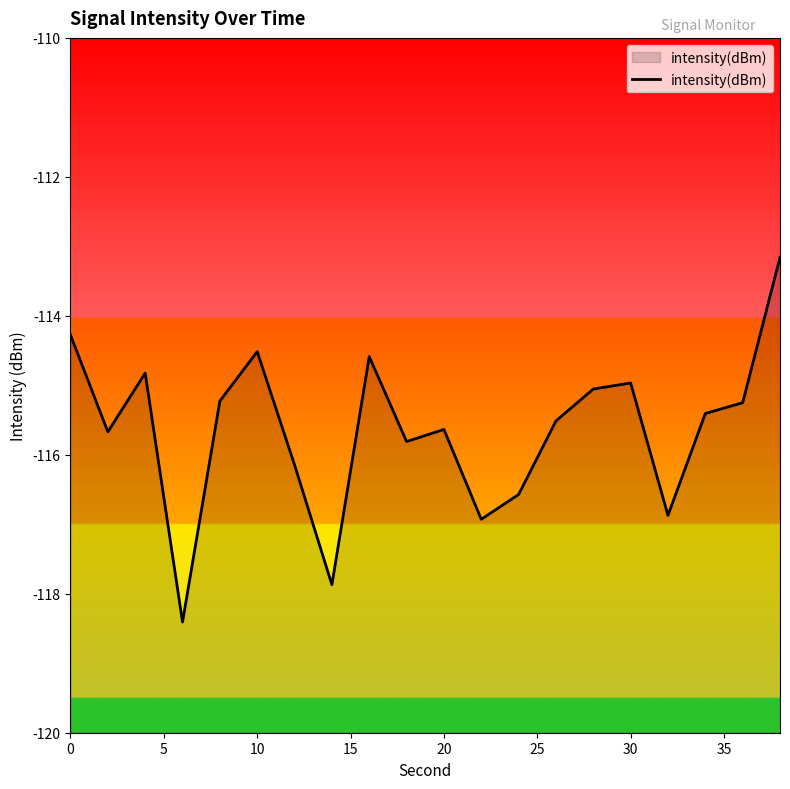

Is it true that the value at 20 is -160.9?

False